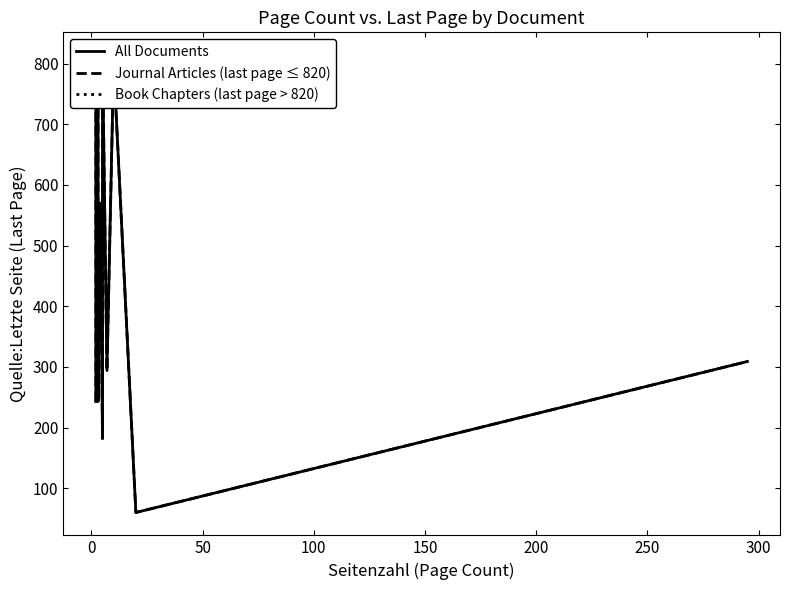

The Journal Articles (last page ≤ 820) series shows 801 at 10. True or false?

True